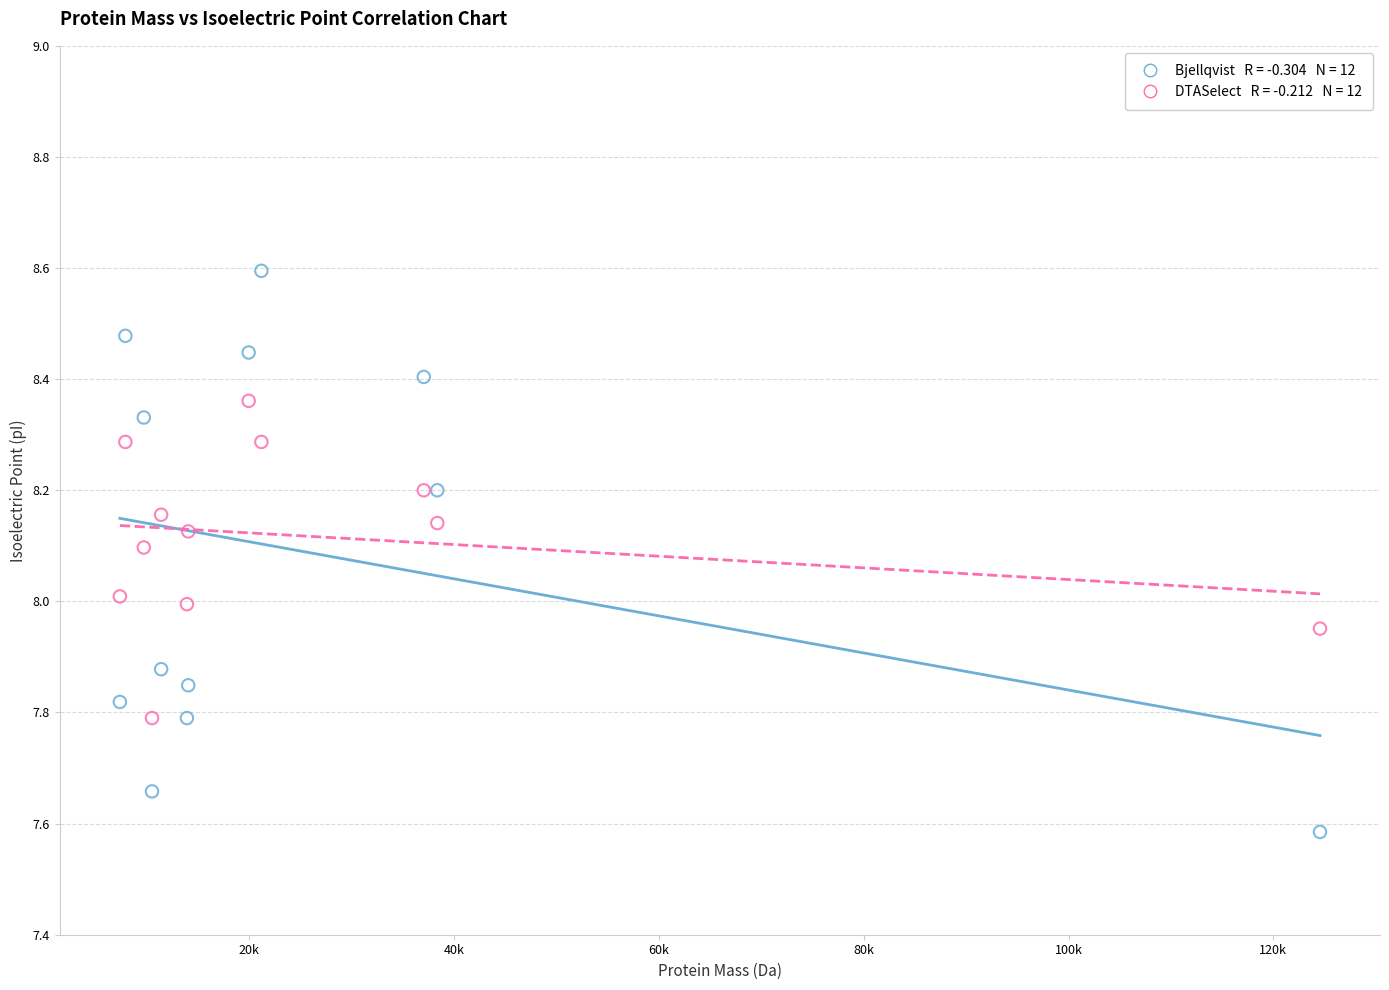

Across all data points, what is the range of Y values (max minus min)?

1.0